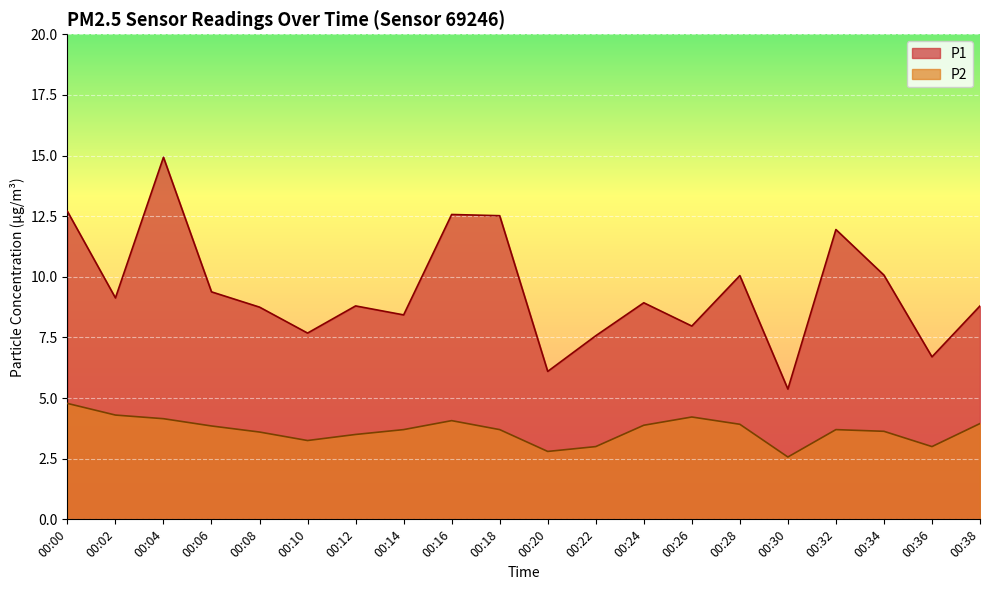

Is the value of P2 at 00:08 greater than the value of P1 at 00:24?

No